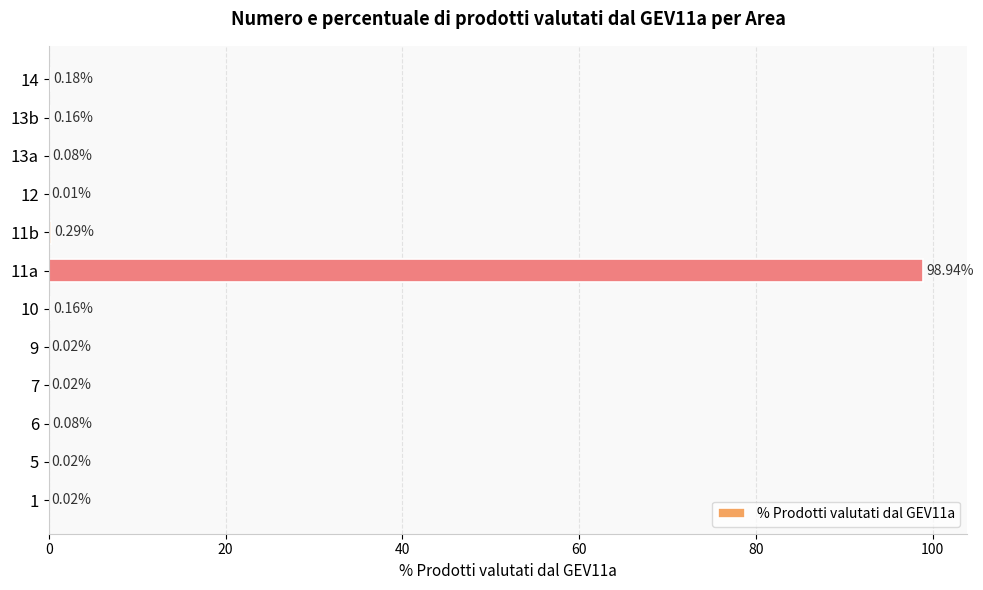

What is the sum of all values?

100.0